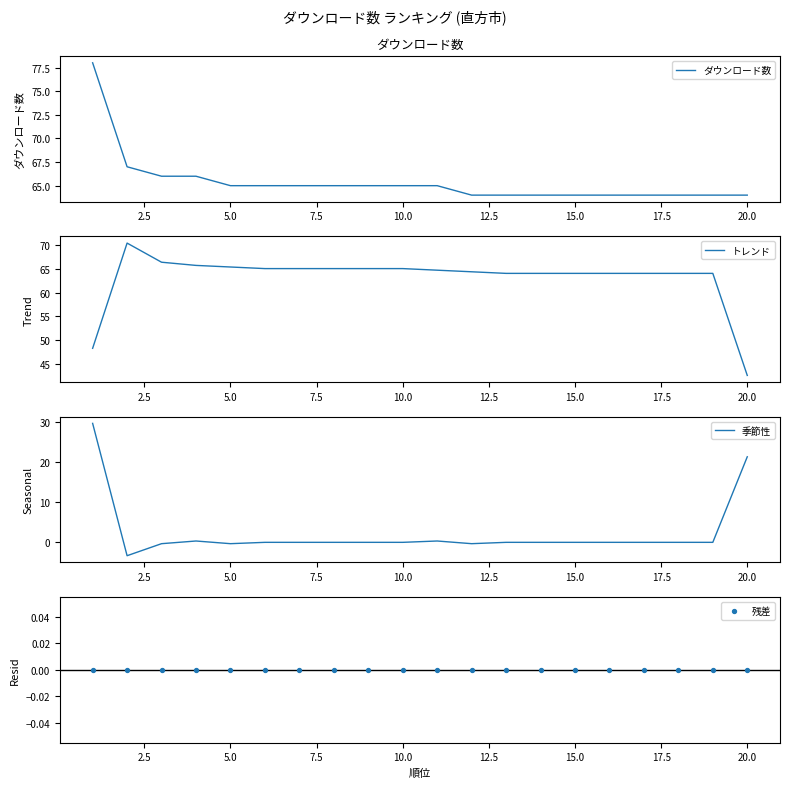

What are all the series names shown in the legend?

ダウンロード数, トレンド, 季節性, 残差